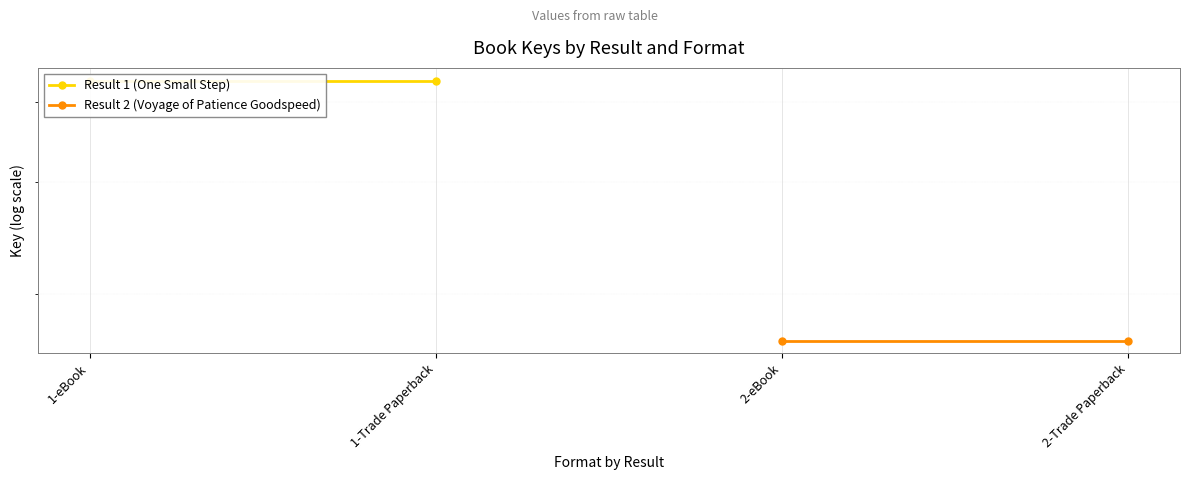

What position from the left is 1-eBook?

1